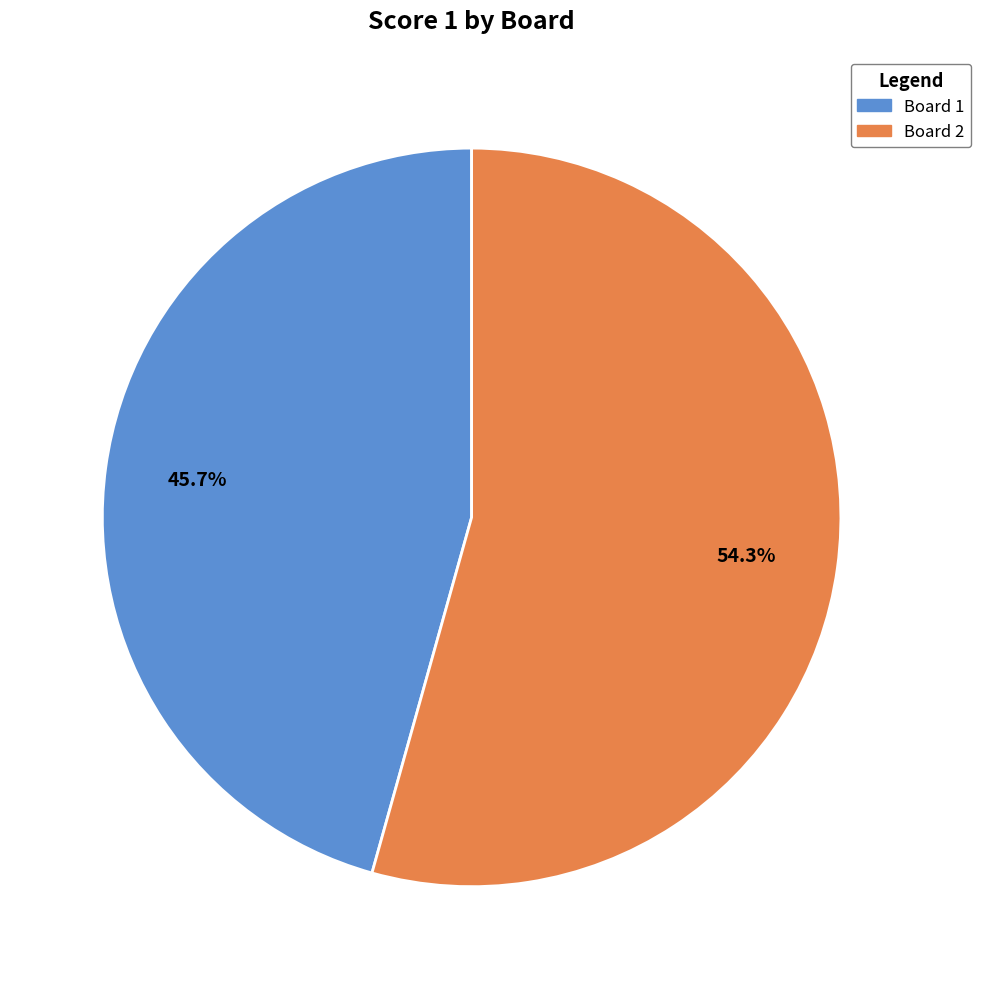

Count the number of slices in the pie.

2